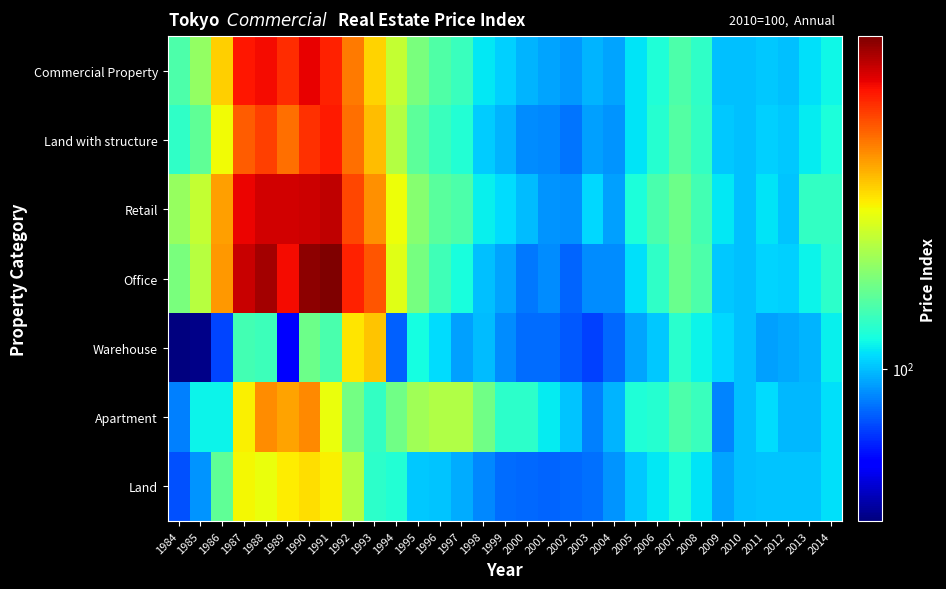

Between 1990 and 2006, which series saw the biggest shift?

Office